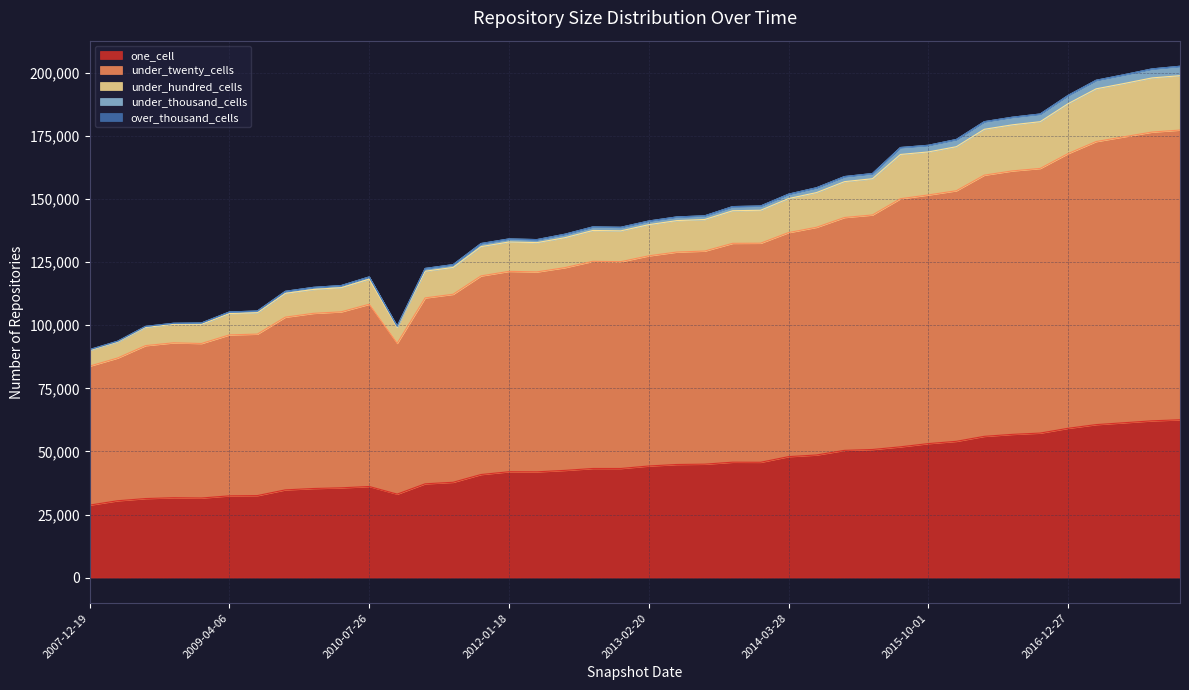

What is the highest value of the one_cell series?

62546